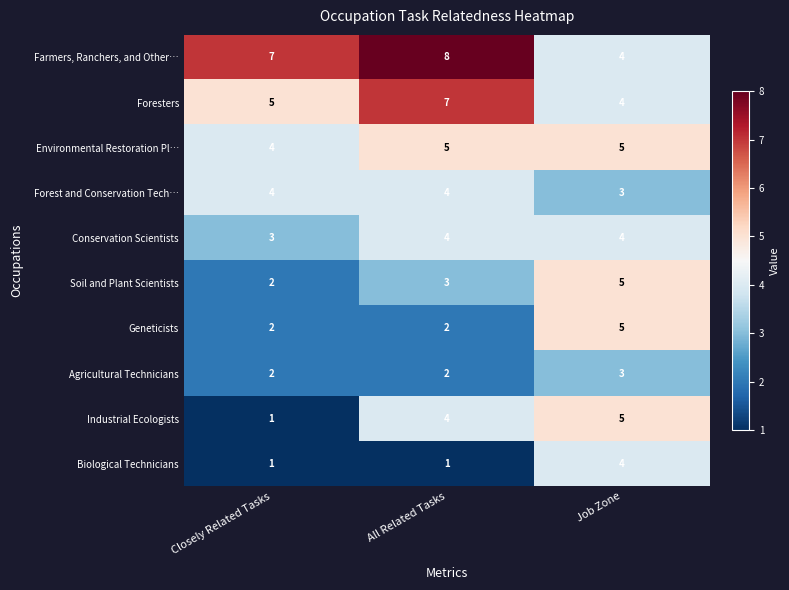

What is the difference between the highest and lowest values at Closely Related Tasks?

6